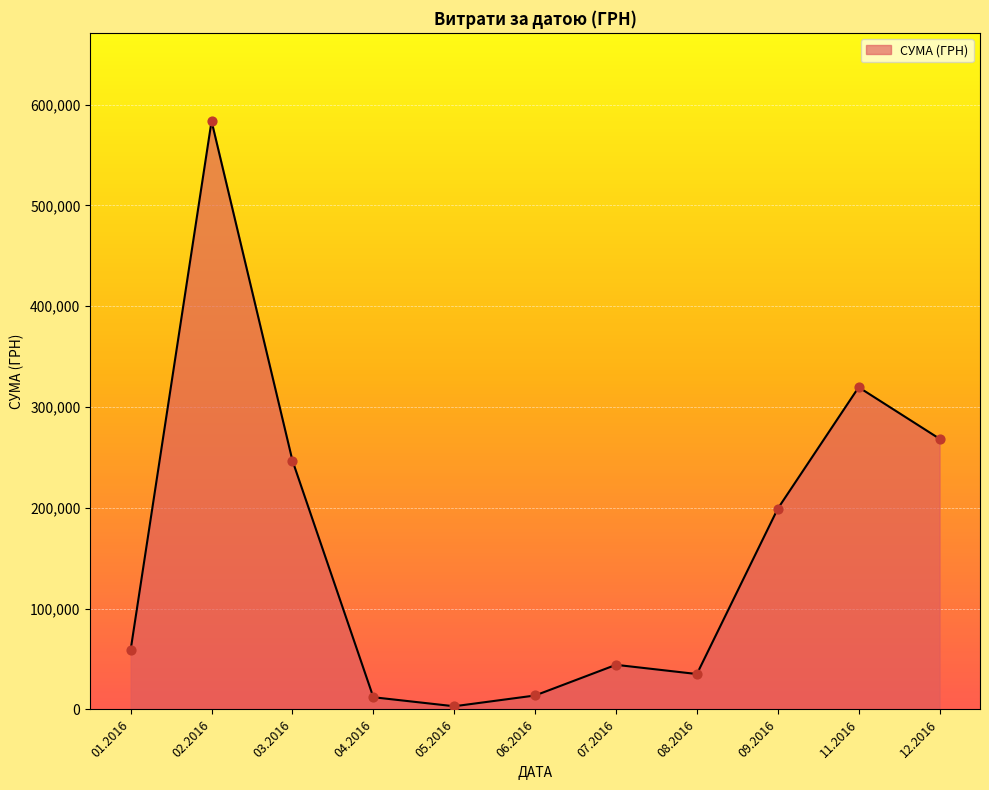

What is the ratio of the value at 08.2016 to the value at 06.2016?

2.5